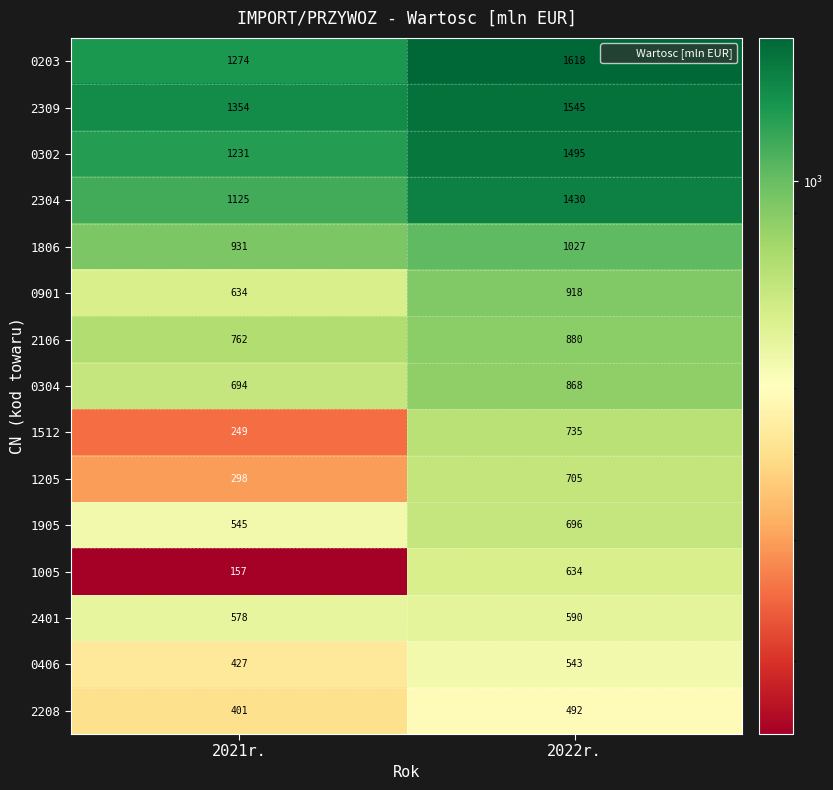

What value does the 1205 series have at 2021r., to the nearest 10?

300